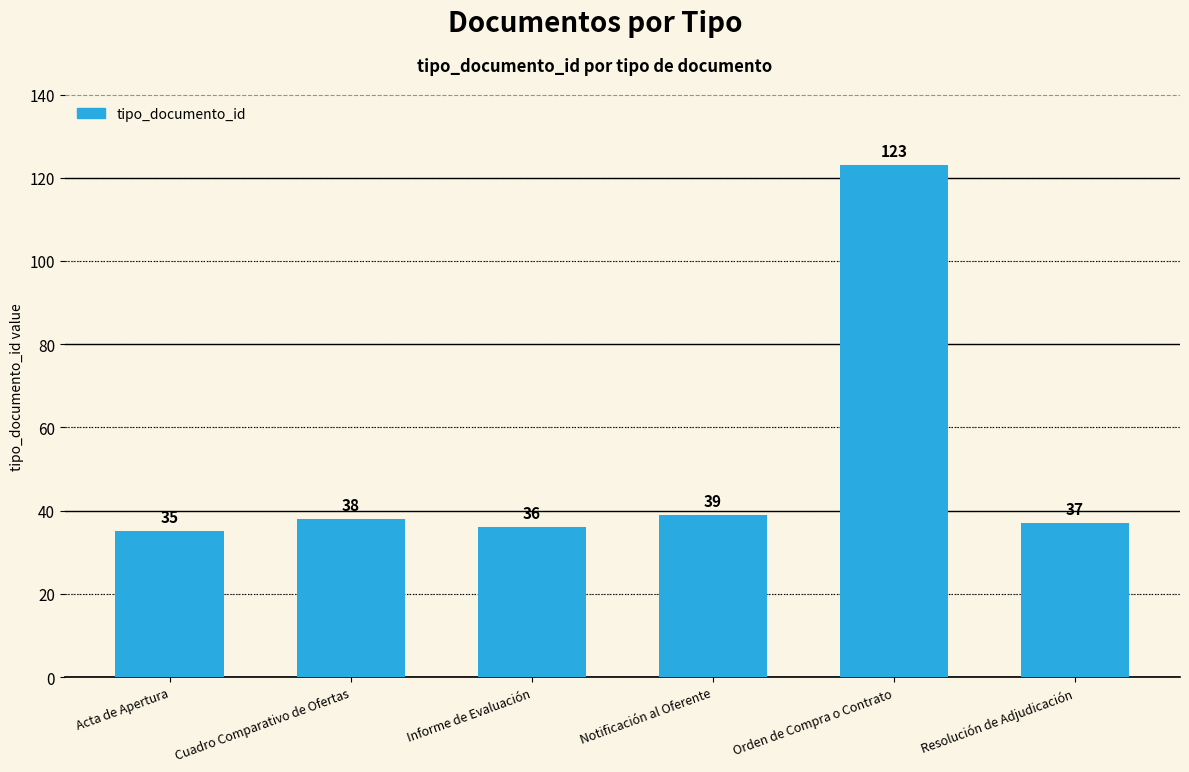

What is the change in value from Cuadro Comparativo de Ofertas to Notificación al Oferente?

+1